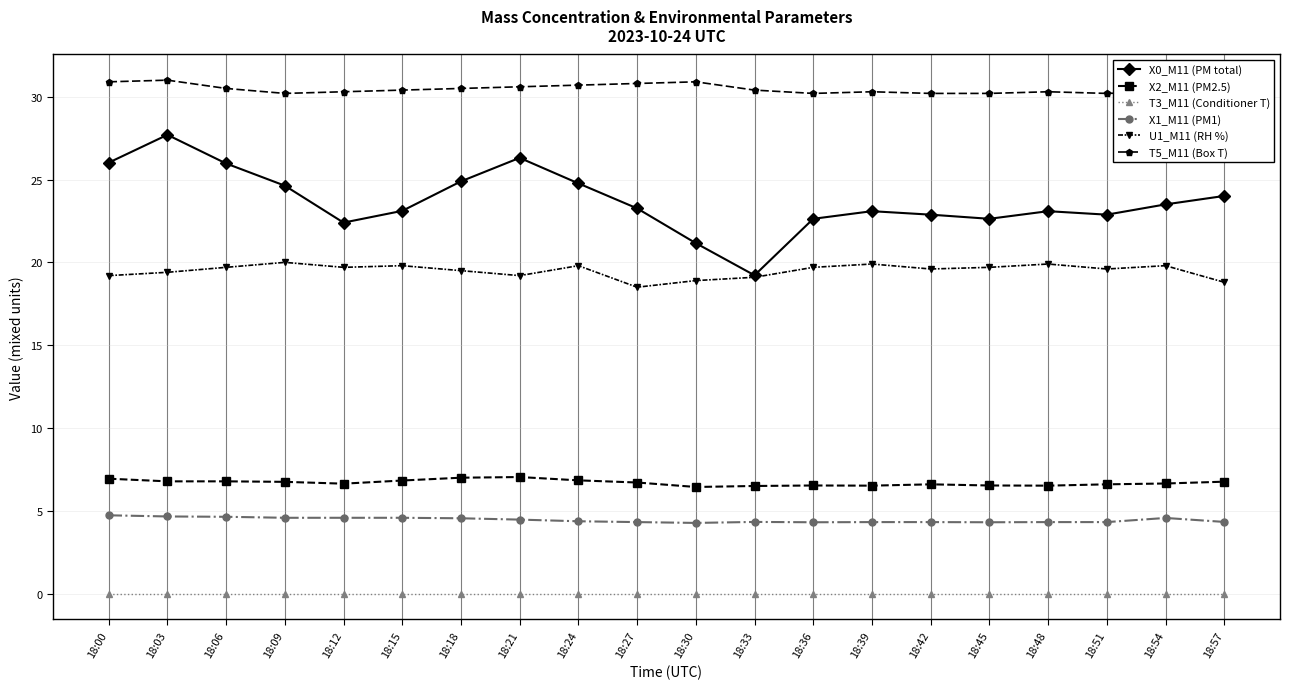

At 18:03, list the series in order from smallest to largest.

T3_M11 (Conditioner T), X1_M11 (PM1), X2_M11 (PM2.5), U1_M11 (RH %), X0_M11 (PM total), T5_M11 (Box T)